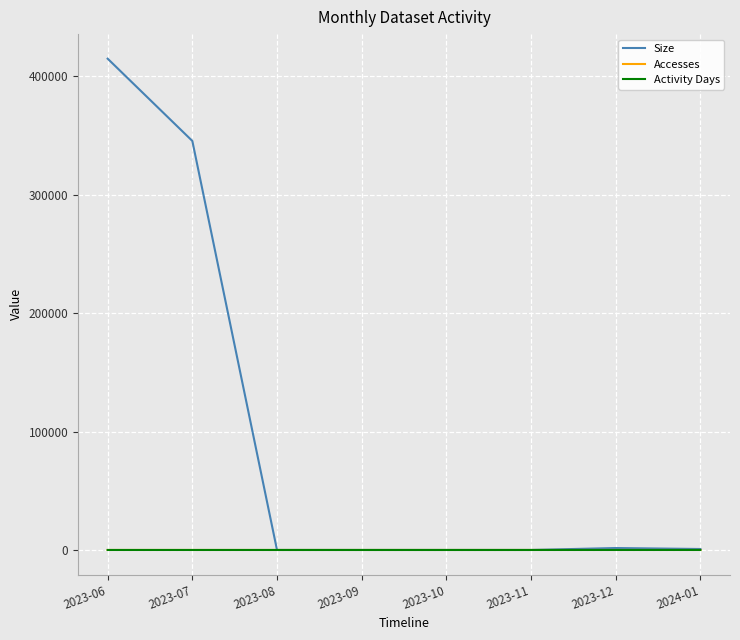

At which category is the sum across all series the highest?

2023-06